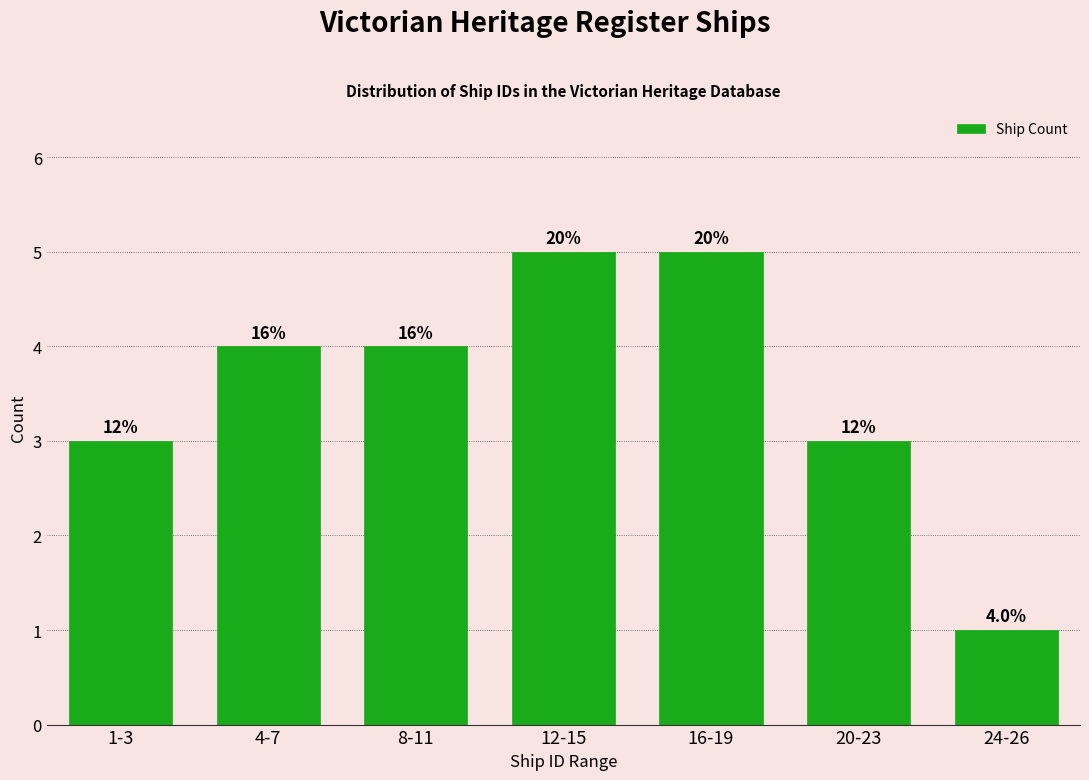

How many bars are there in total?

7